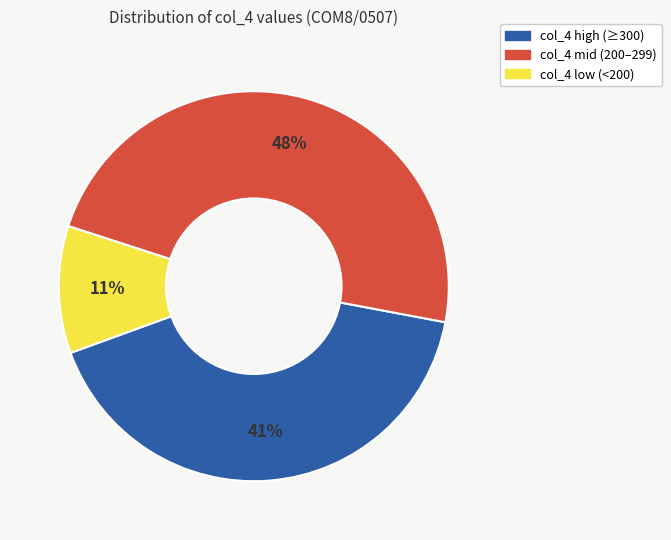

Count the number of slices in the pie.

3